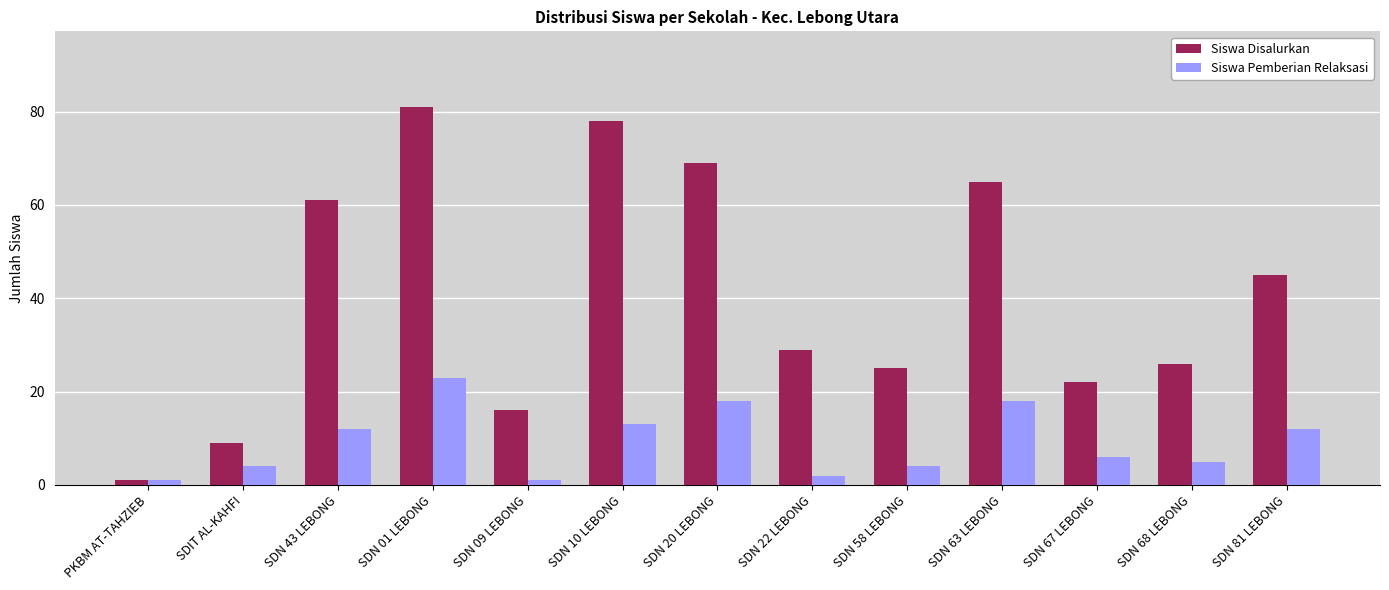

How many bars are there in total?

26